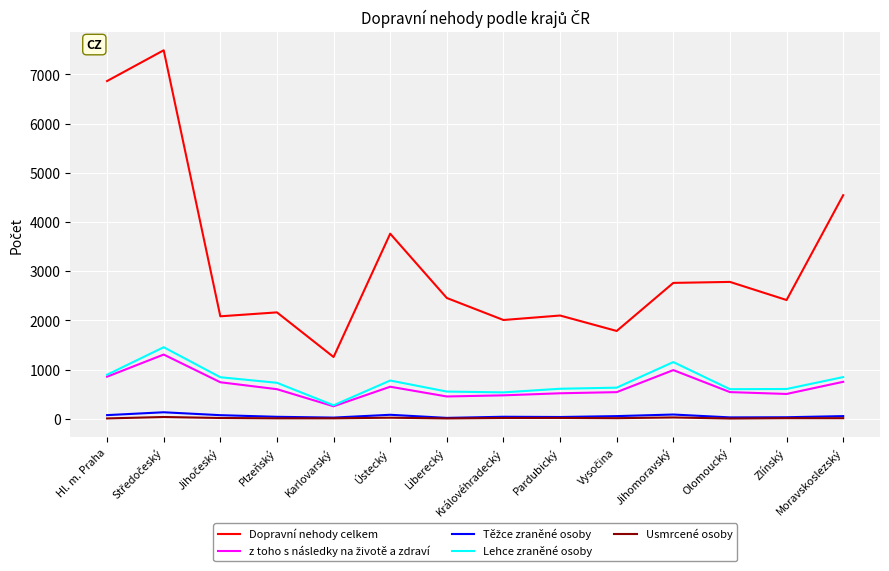

The value of Dopravní nehody celkem at Karlovarský is 862. True or false?

False